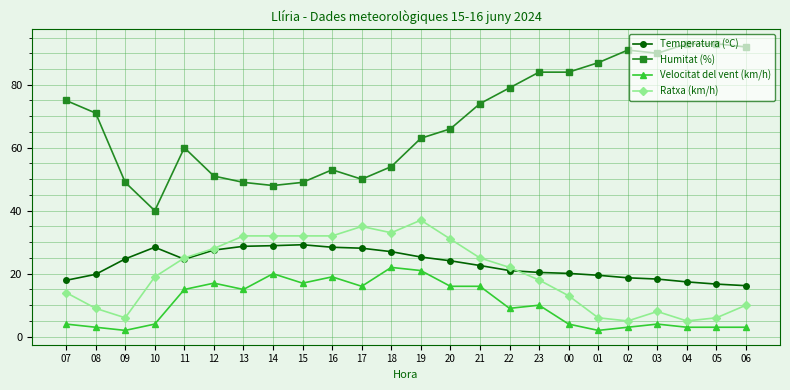

What is the value of the Humitat (%) point at the 18th from the left?

84.0